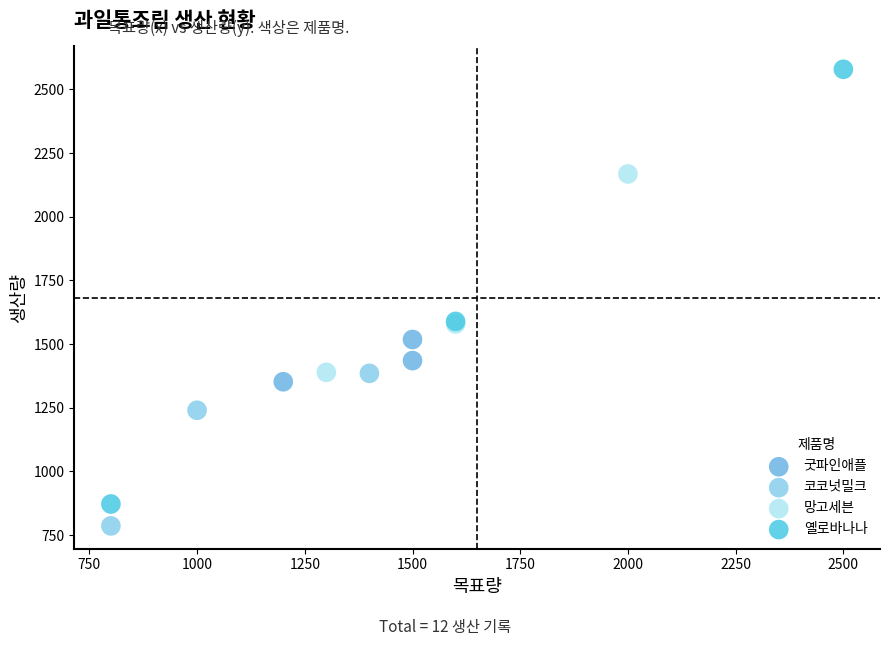

Which series has the widest spread of Y values?

옐로바나나